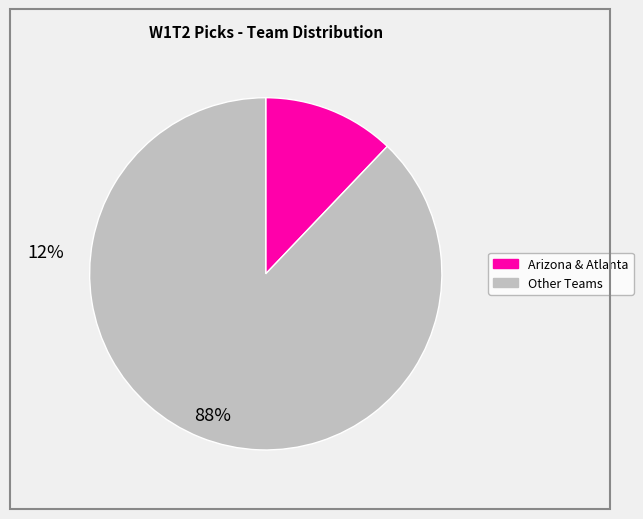

Is there any slice that represents more than half of the pie?

Yes